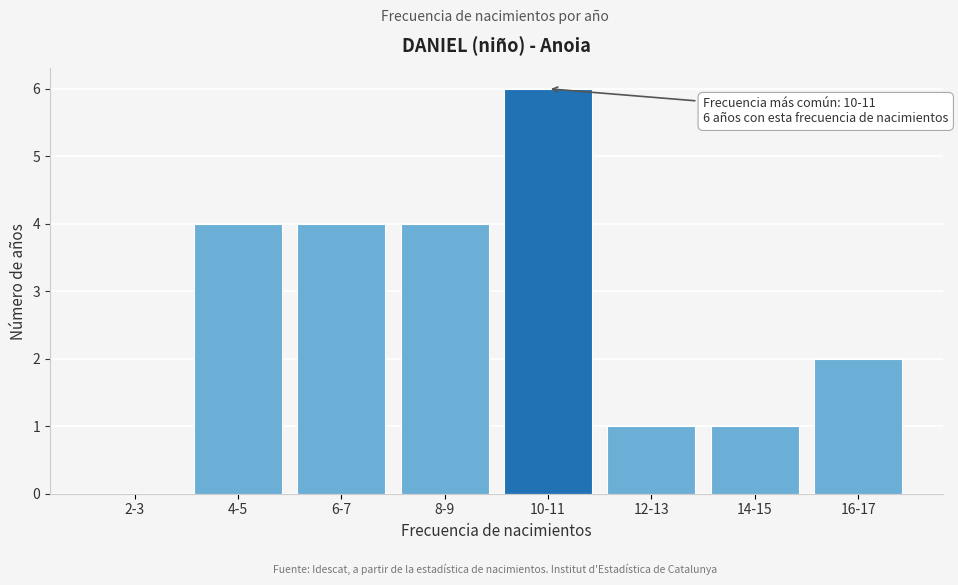

Reading right to left, extract all data points from this chart.

16-17=2	14-15=1	12-13=1	10-11=6	8-9=4	6-7=4	4-5=4	2-3=0